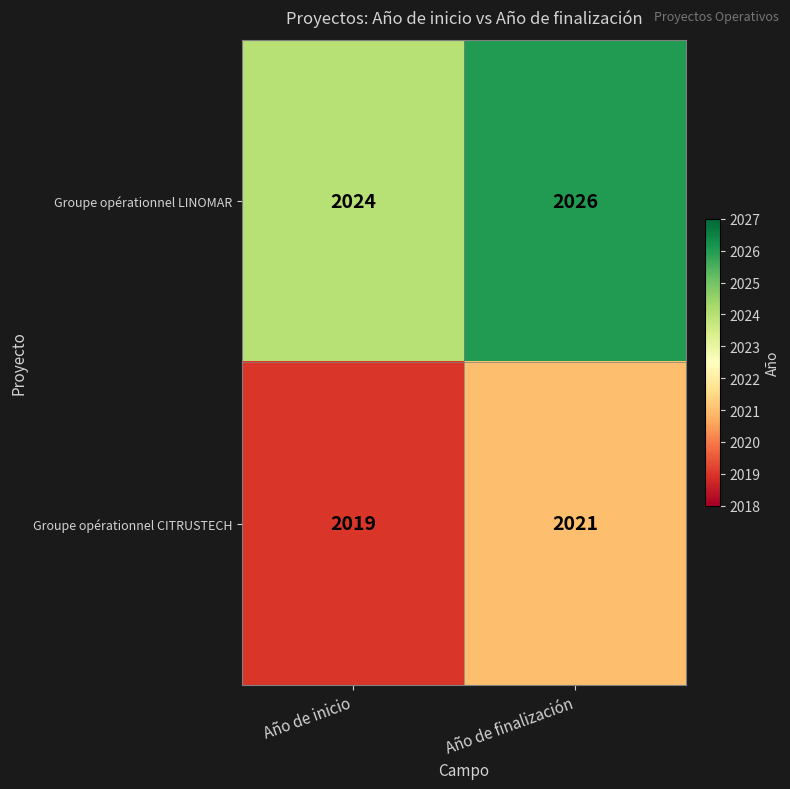

What is the difference between the highest and lowest values at Año de finalización?

5